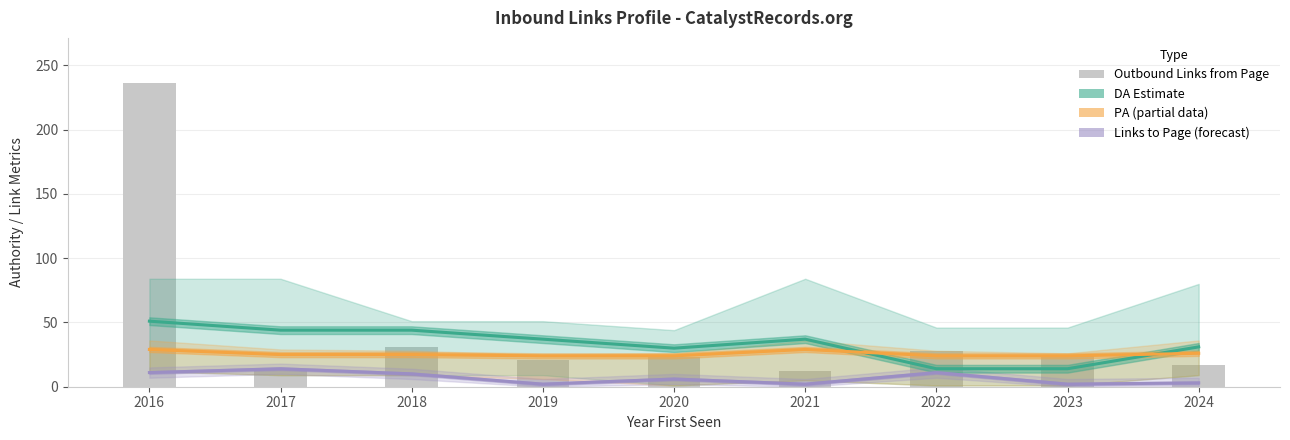

What is the average value of the Outbound Links from Page series?

45